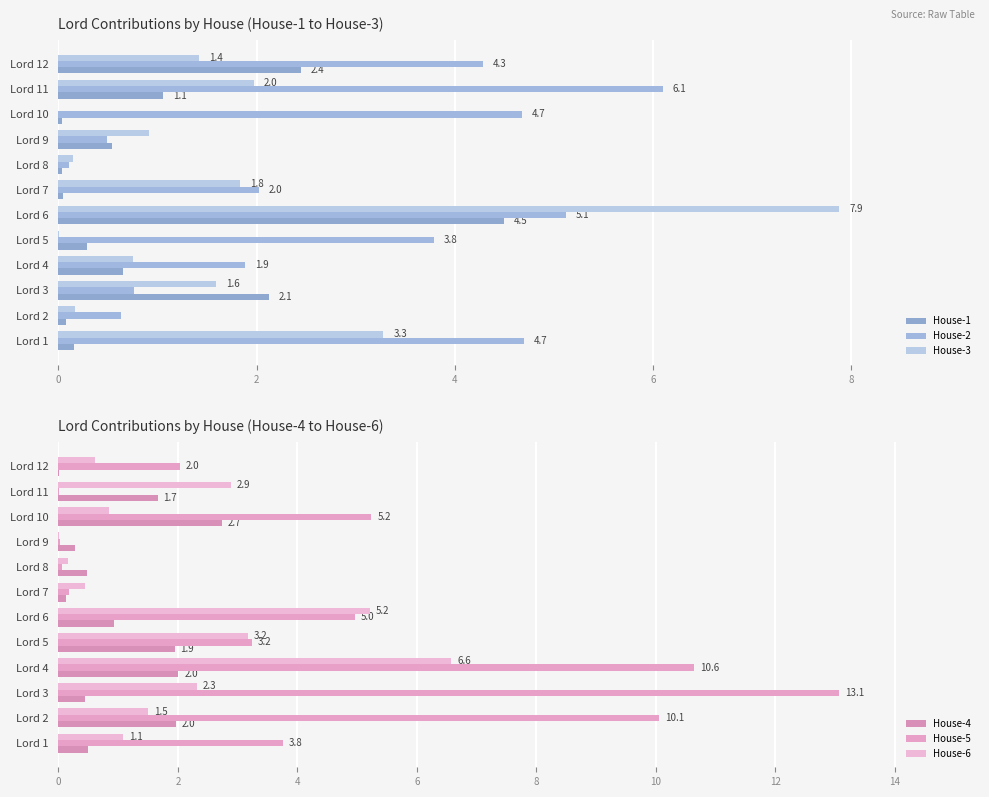

List the series in order of their peak value, highest first.

House-5, House-3, House-6, House-2, House-1, House-4